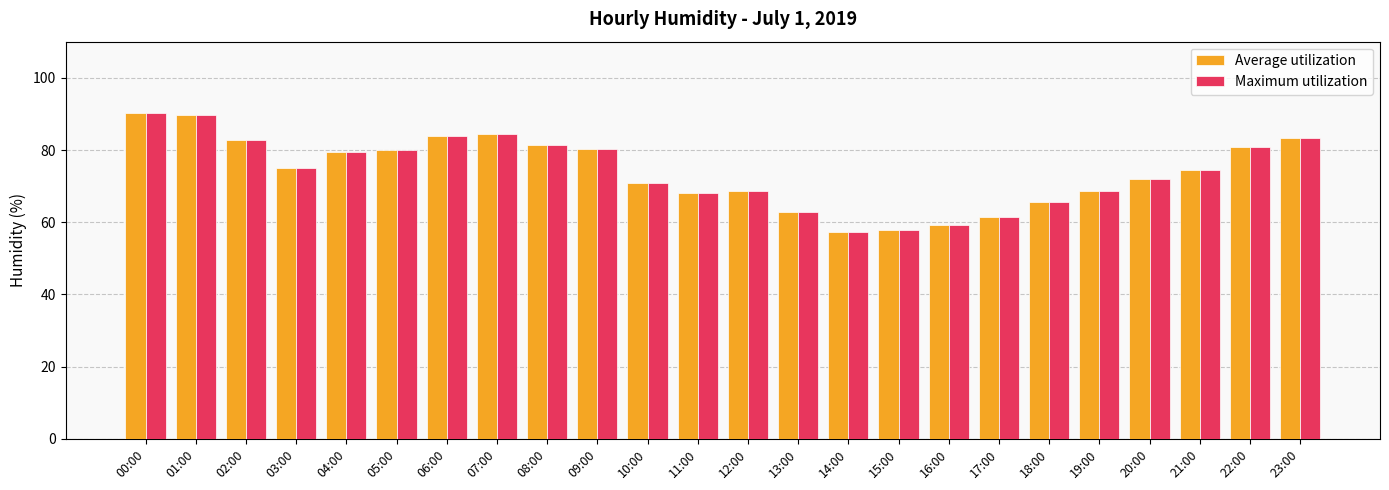

What is the sum of the Maximum utilization values at 05:00 and 01:00?

169.9